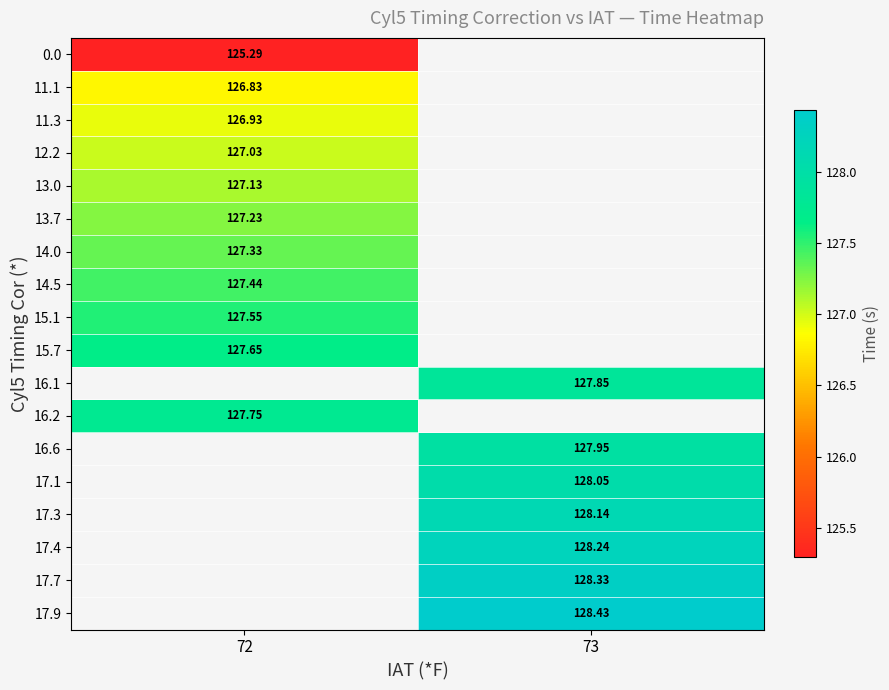

Count the number of data series in this chart.

18